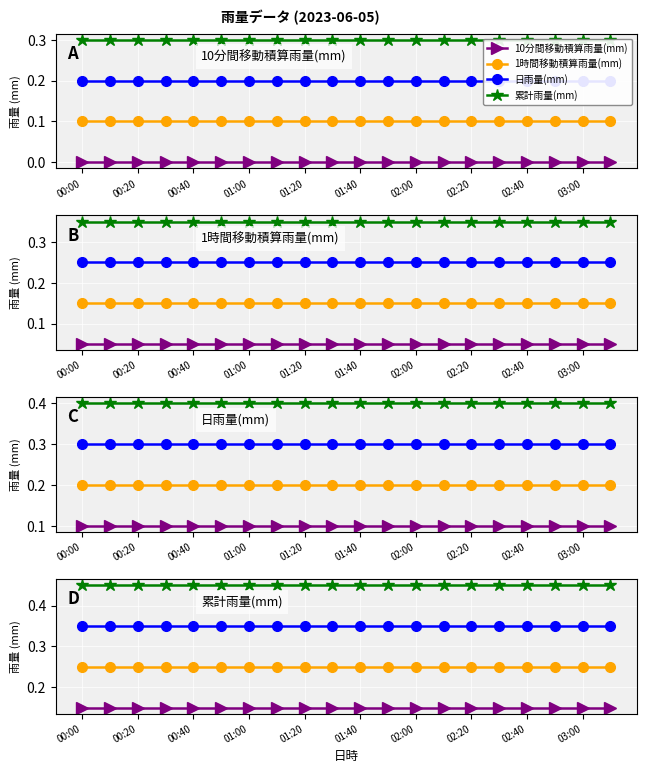

List the series in order of their peak value, lowest first.

10分間移動積算雨量(mm), 1時間移動積算雨量(mm), 日雨量(mm), 累計雨量(mm)